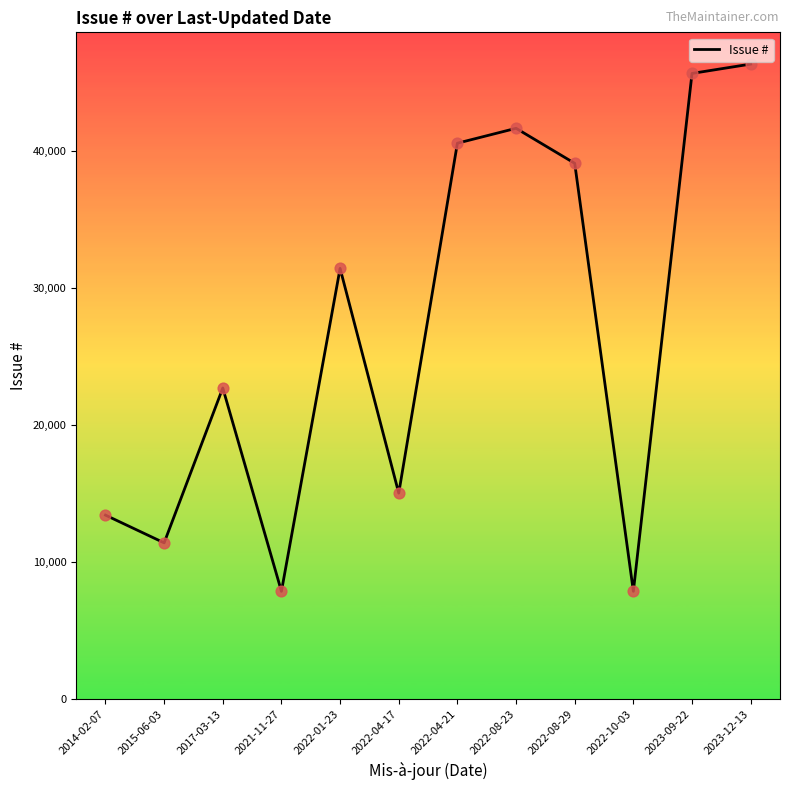

Which has a higher value, 2022-08-23 or 2023-09-22?

2023-09-22